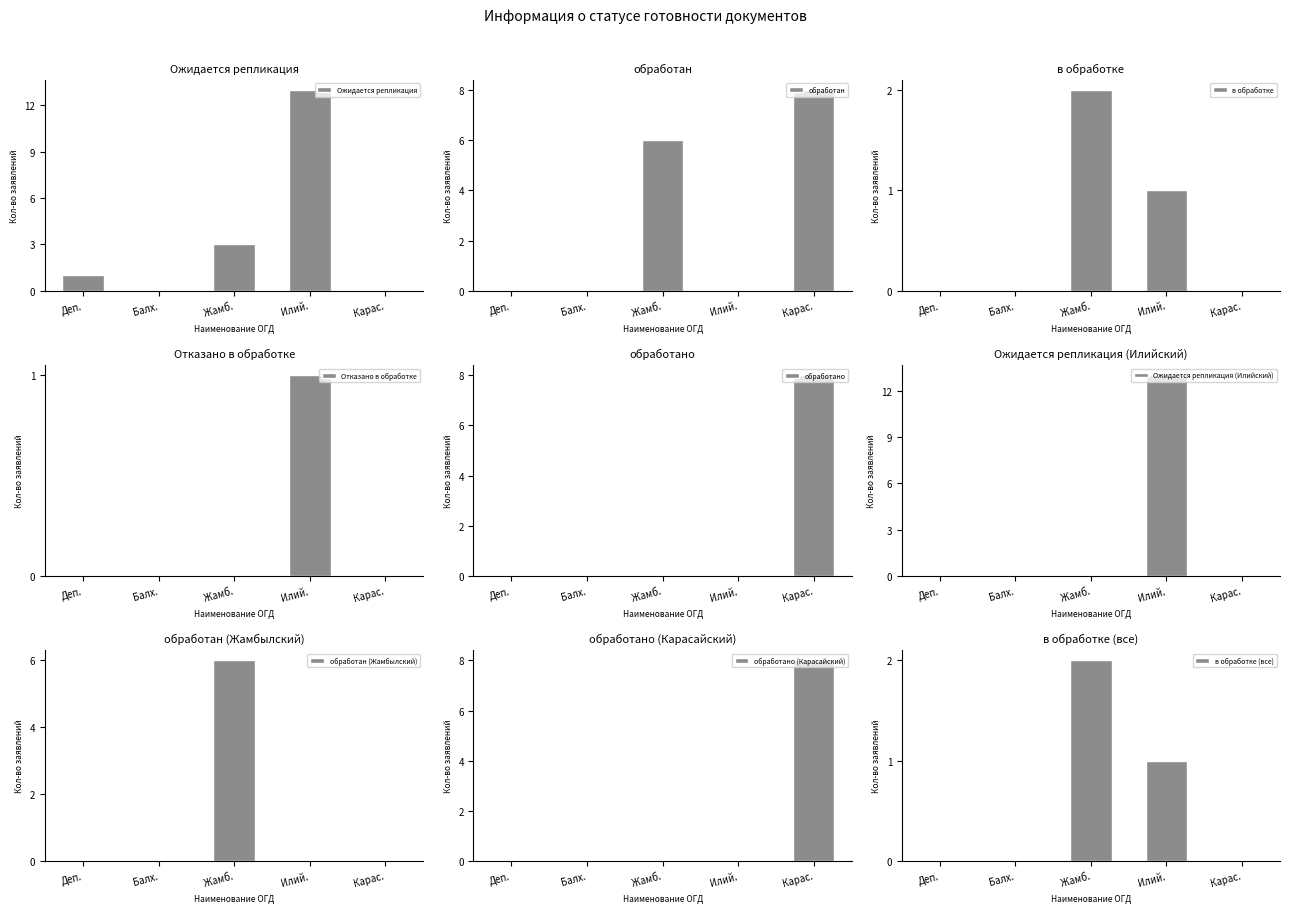

Which series has the largest range (max minus min)?

Ожидается репликация